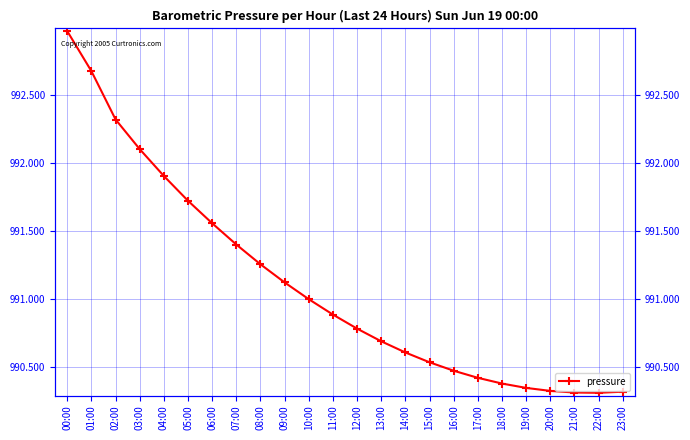

Reading left to right, what are all the values shown in this chart?

00:00=993.0	01:00=992.7	02:00=992.3	03:00=992.1	04:00=991.9	05:00=991.7	06:00=991.6	07:00=991.4	08:00=991.3	09:00=991.1	10:00=991.0	11:00=990.9	12:00=990.8	13:00=990.7	14:00=990.6	15:00=990.5	16:00=990.5	17:00=990.4	18:00=990.4	19:00=990.4	20:00=990.3	21:00=990.3	22:00=990.3	23:00=990.3